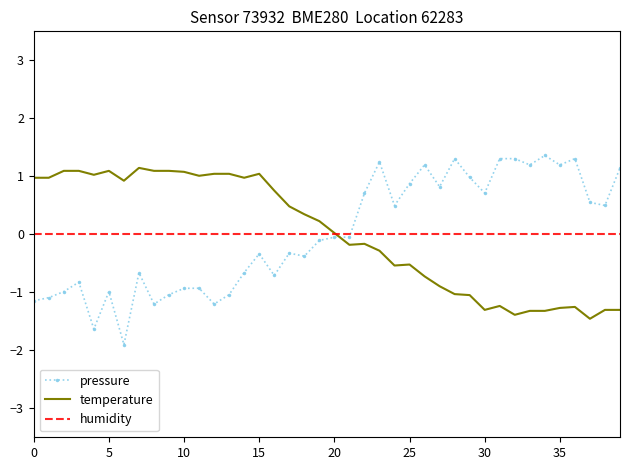

Which series has the largest range (max minus min)?

pressure